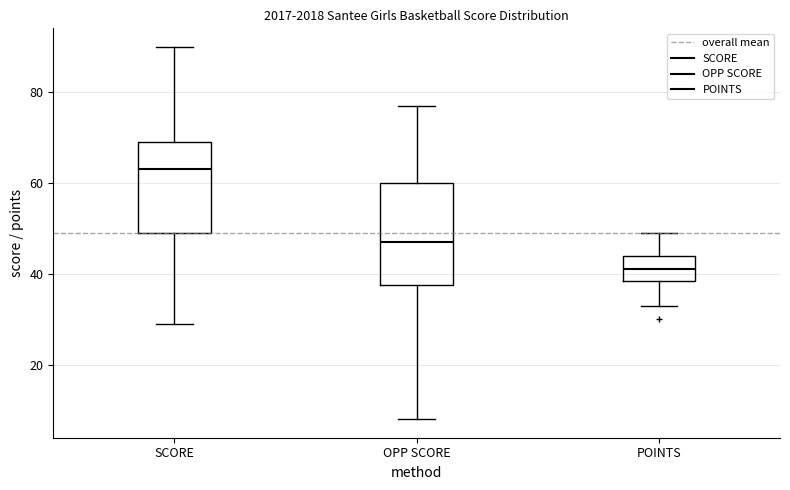

Where does the upper whisker of the box for SCORE end on the y-axis? The values are not printed on the chart, so give them approximately, as read against the axis.

90